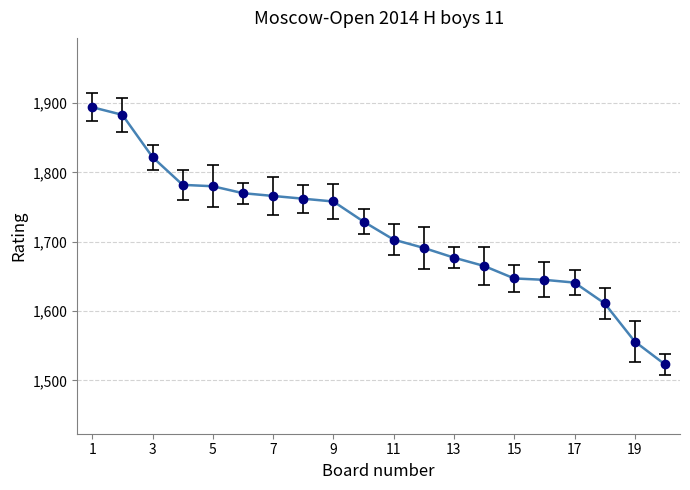

What is the smallest value displayed?

1523